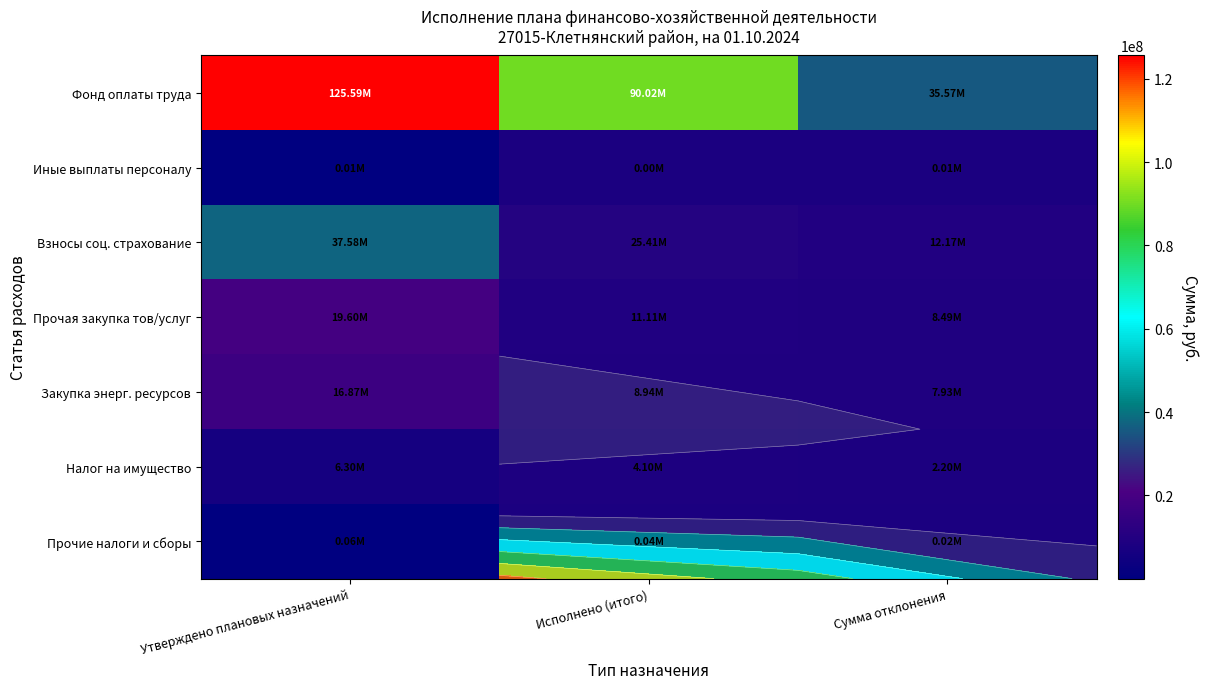

What is the maximum value for Иные выплаты персоналу?

12000.0